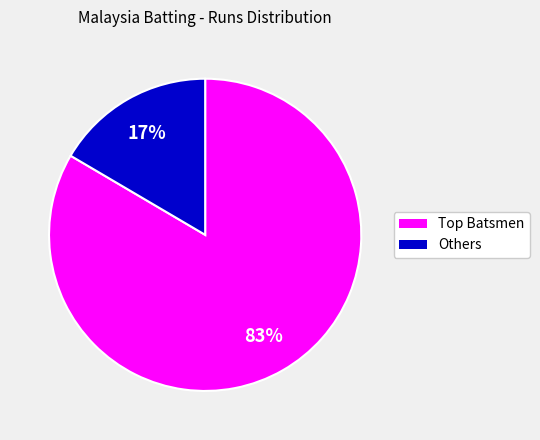

To the nearest percent, what is the average slice percentage?

50%